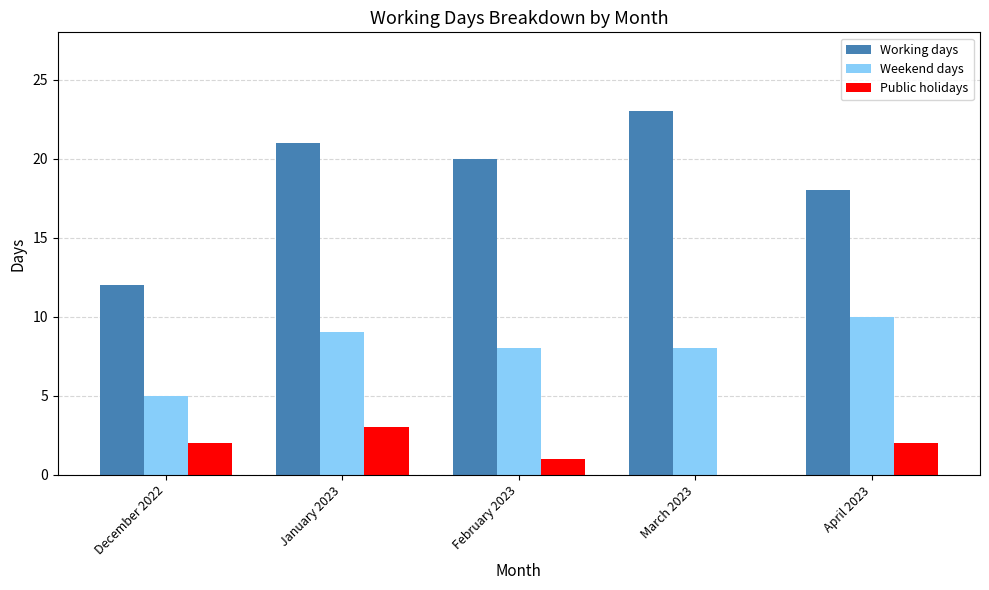

Does the chart contain stacked bars?

No